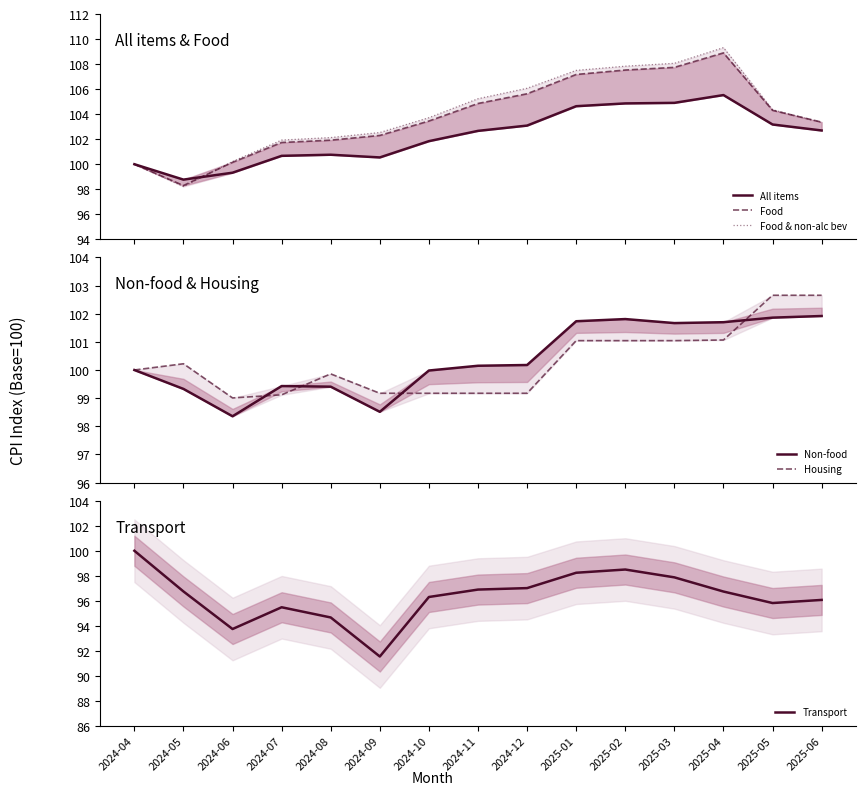

What is the sum of the All items values at 2024-07 and 2024-09?

201.2